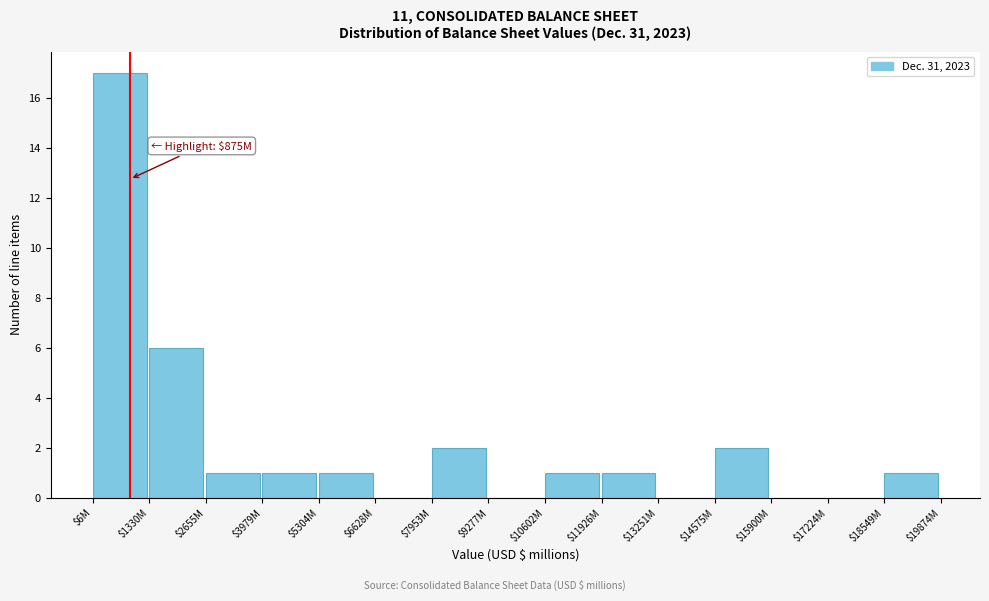

Is it true that the value at $1330M is 9?

False